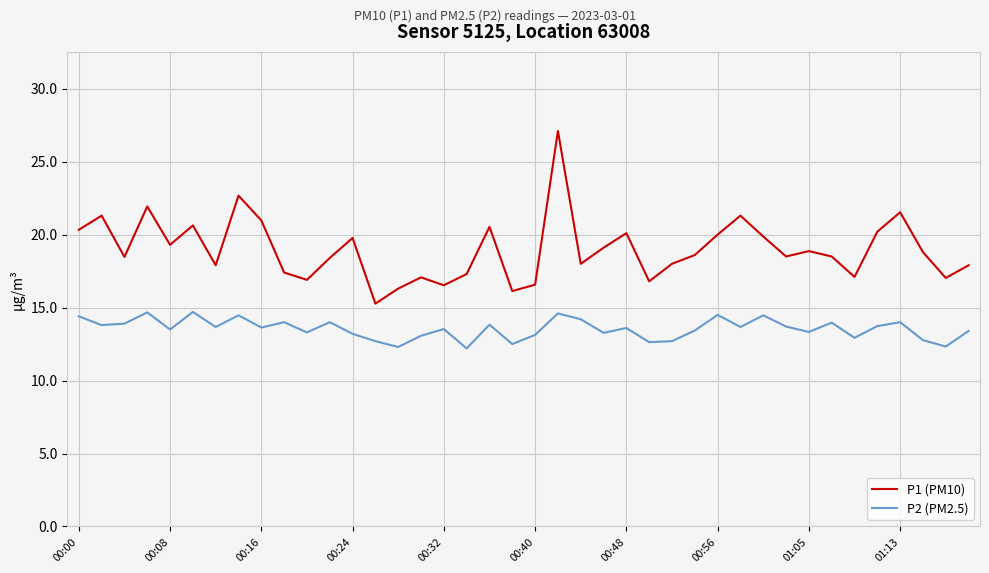

What is the difference between the maximum and minimum values in the P2 (PM2.5) series?

2.5